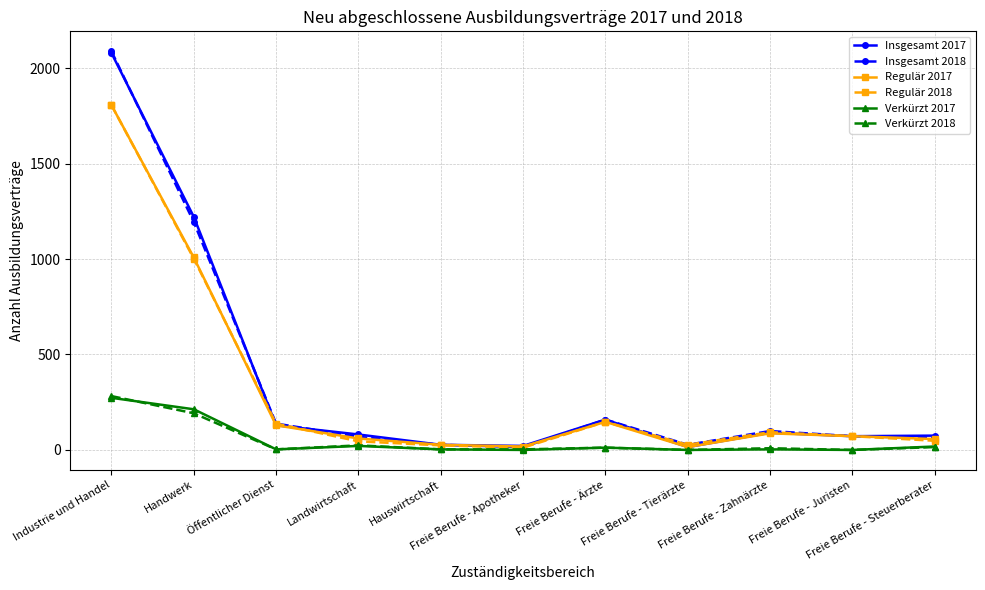

What is the highest value of the Regulär 2018 series?

1806